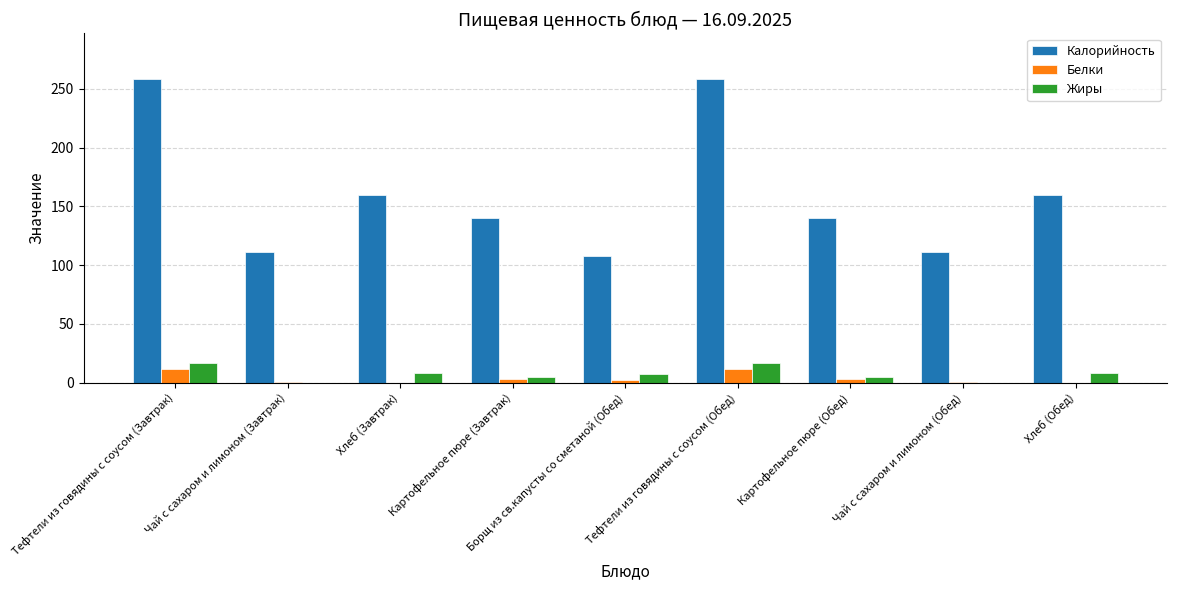

What is the sum of all Белки values?

32.6